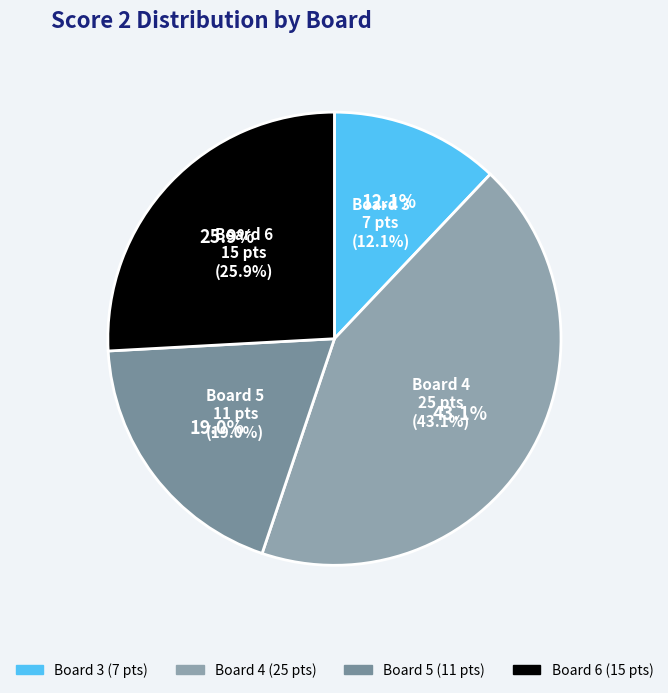

Is there any slice that represents more than half of the pie?

No